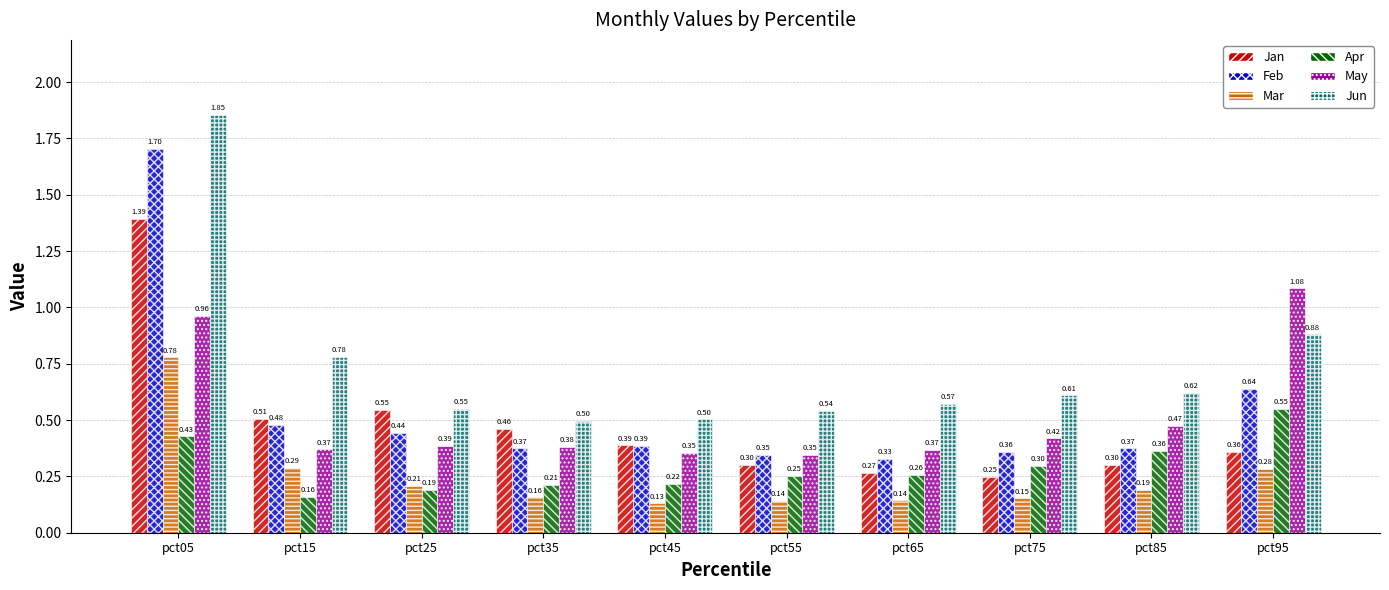

Between pct55 and pct95, which series saw the biggest shift?

May